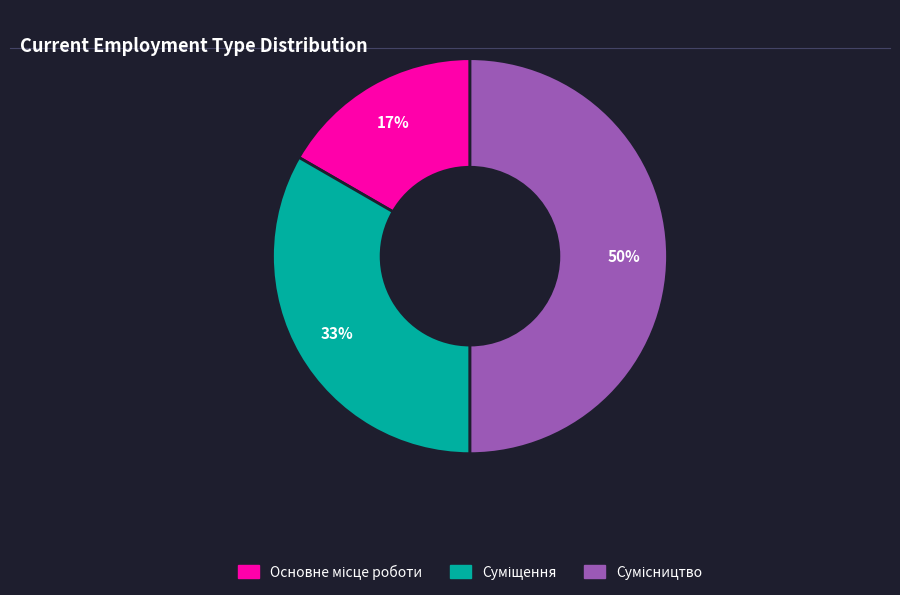

To the nearest percent, what is the difference between the largest and smallest slice percentages?

33%